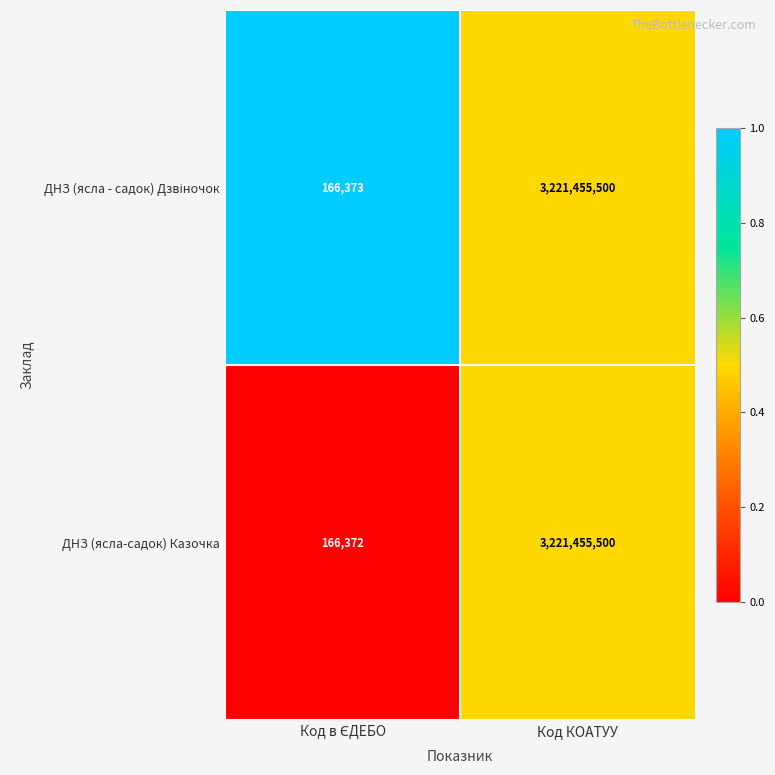

The ДНЗ (ясла-садок) Казочка series shows 3221455500 at Код КОАТУУ. True or false?

True